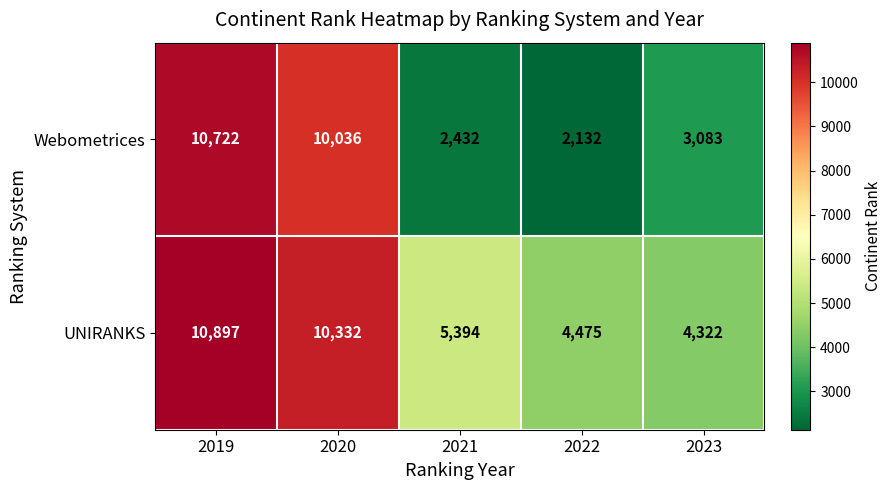

Which series has the widest spread of values?

Webometrices